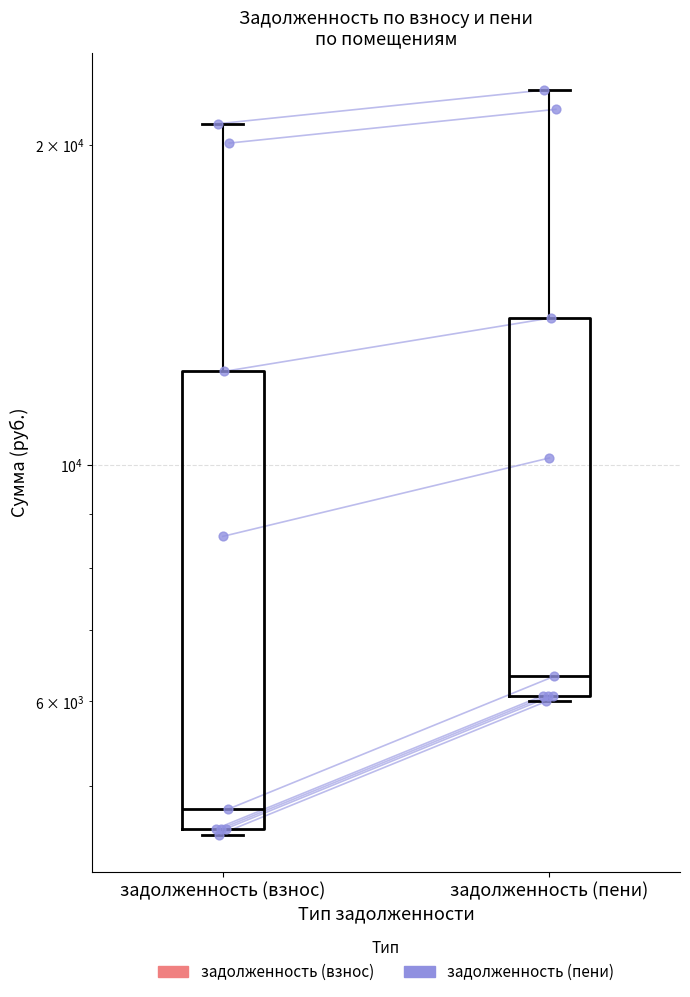

Between задолженность (пени) and задолженность (взнос), which is larger?

задолженность (пени)